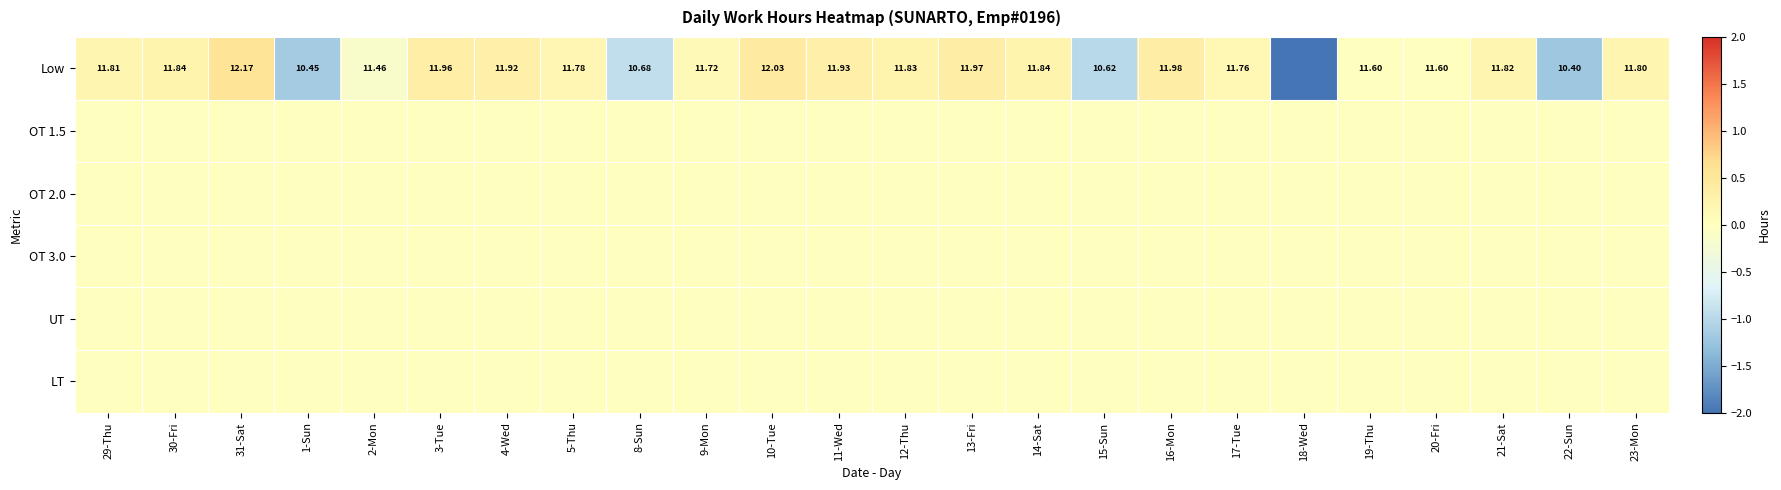

The LT series shows 0.0 at 16-Mon. True or false?

True